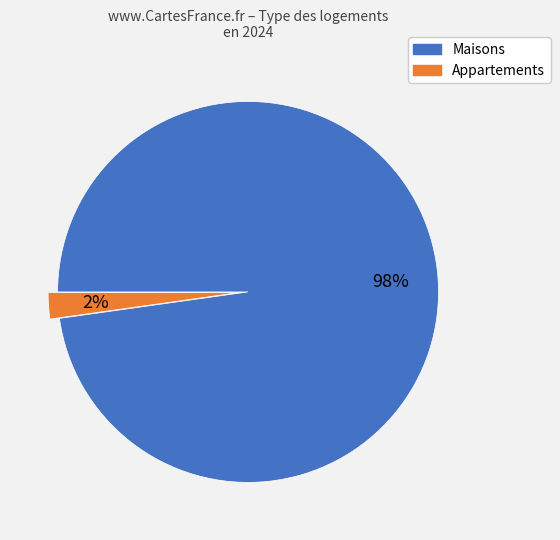

To the nearest percent, what is the difference between the largest and smallest slice percentages?

96%